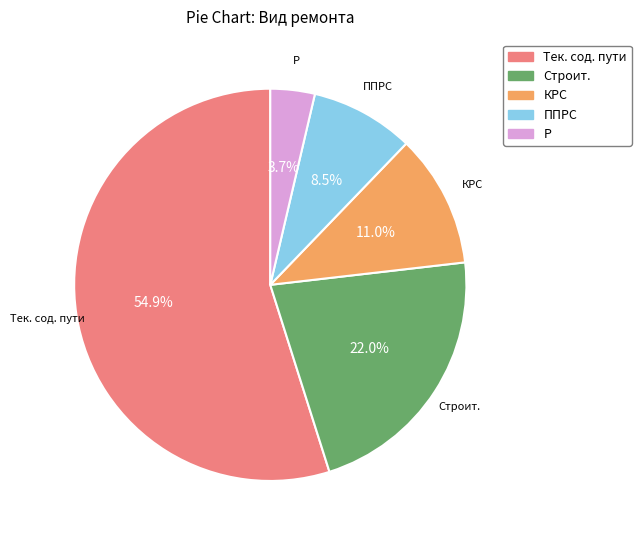

Rank the categories by value from highest to lowest.

Тек. сод. пути, Строит., КРС, ППРС, Р